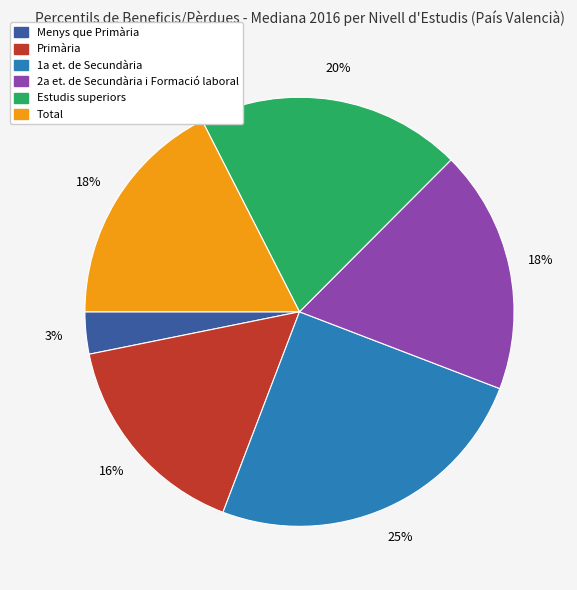

Between 1a et. de Secundària and Total, which is larger?

1a et. de Secundària